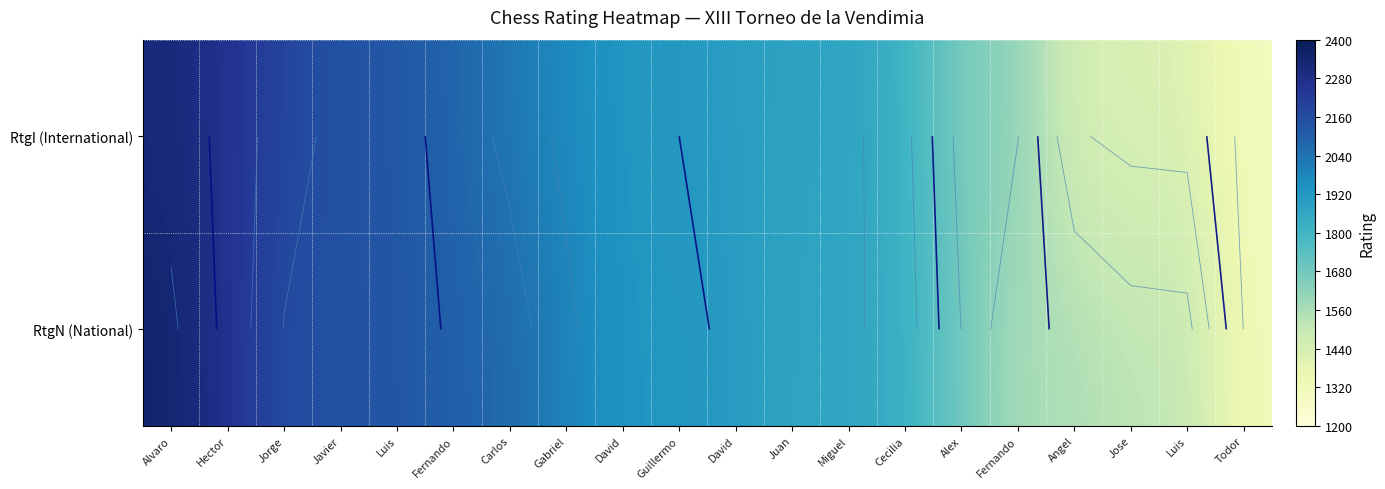

Which category has the lowest value in the RtgN (National) series?

Todor